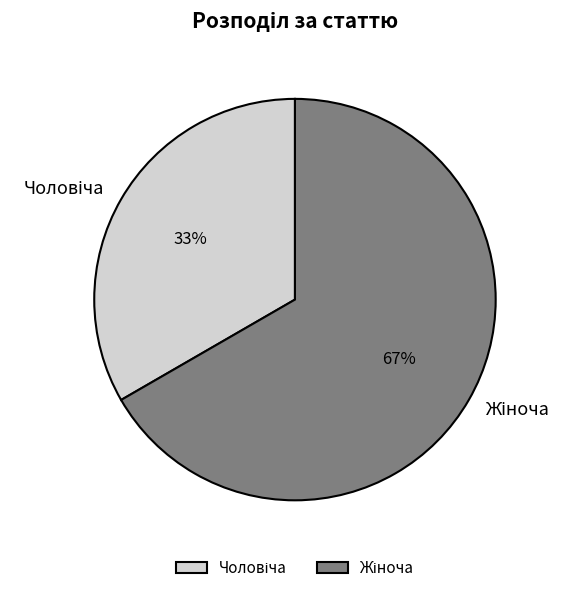

Is there a majority slice in this chart?

Yes